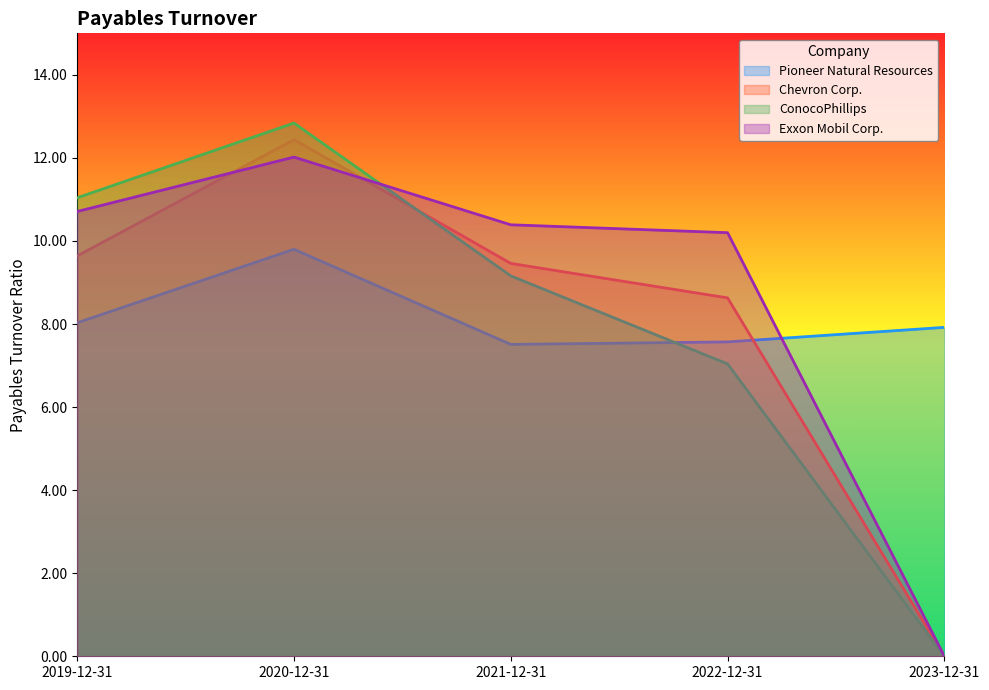

Reading right to left, extract all data points from this chart.

Pioneer Natural Resources: 2023-12-31=7.9	2022-12-31=7.6	2021-12-31=7.5	2020-12-31=9.8	2019-12-31=8.0
Chevron Corp.: 2023-12-31=0.0	2022-12-31=8.6	2021-12-31=9.5	2020-12-31=12.4	2019-12-31=9.6
ConocoPhillips: 2023-12-31=0.0	2022-12-31=7.0	2021-12-31=9.2	2020-12-31=12.8	2019-12-31=11.0
Exxon Mobil Corp.: 2023-12-31=0.0	2022-12-31=10.2	2021-12-31=10.4	2020-12-31=12.0	2019-12-31=10.7